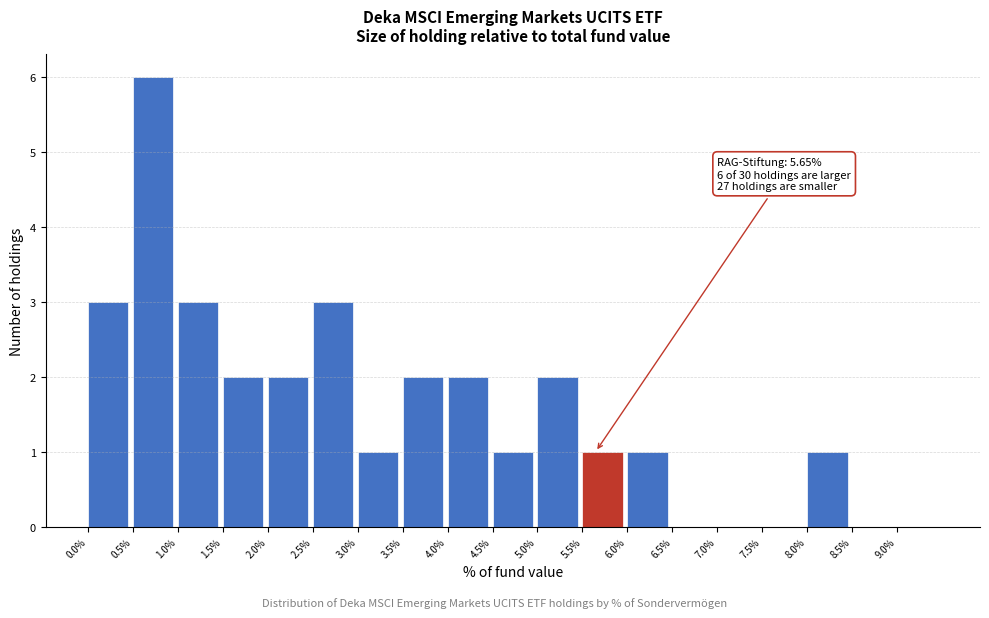

Over which range of the x-axis is the bar tallest?

0.5 to 1.0